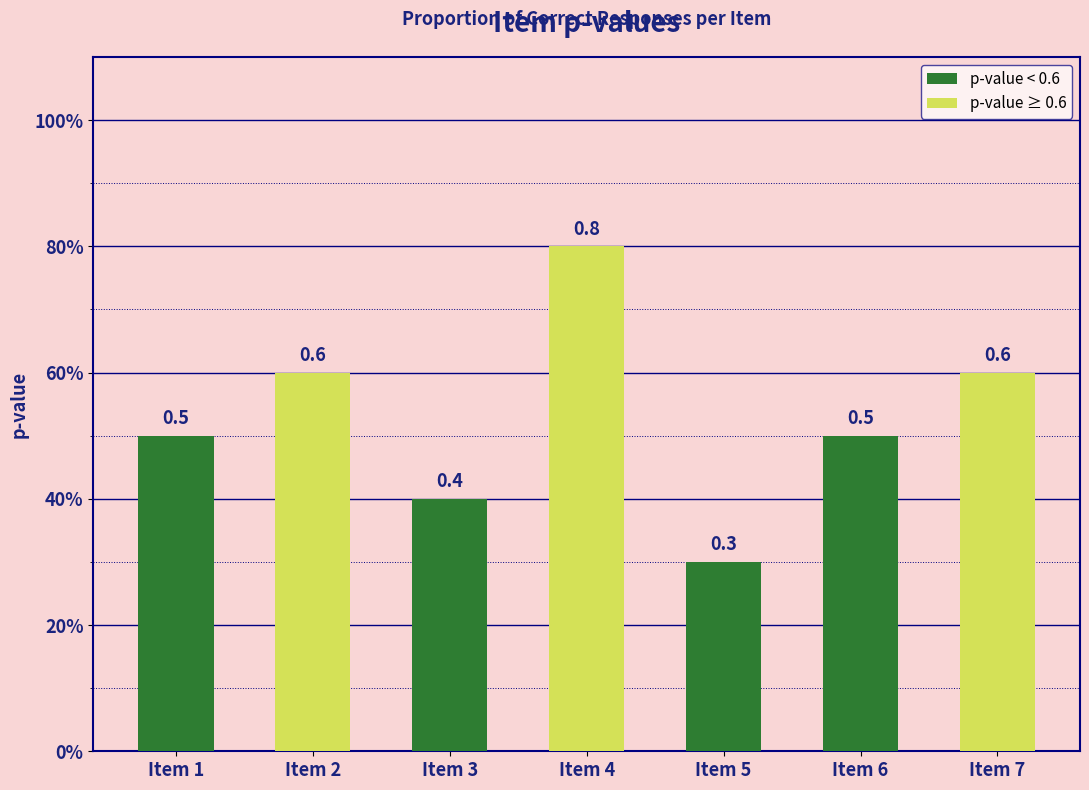

What is the change in value from Item 4 to Item 7?

-0.2